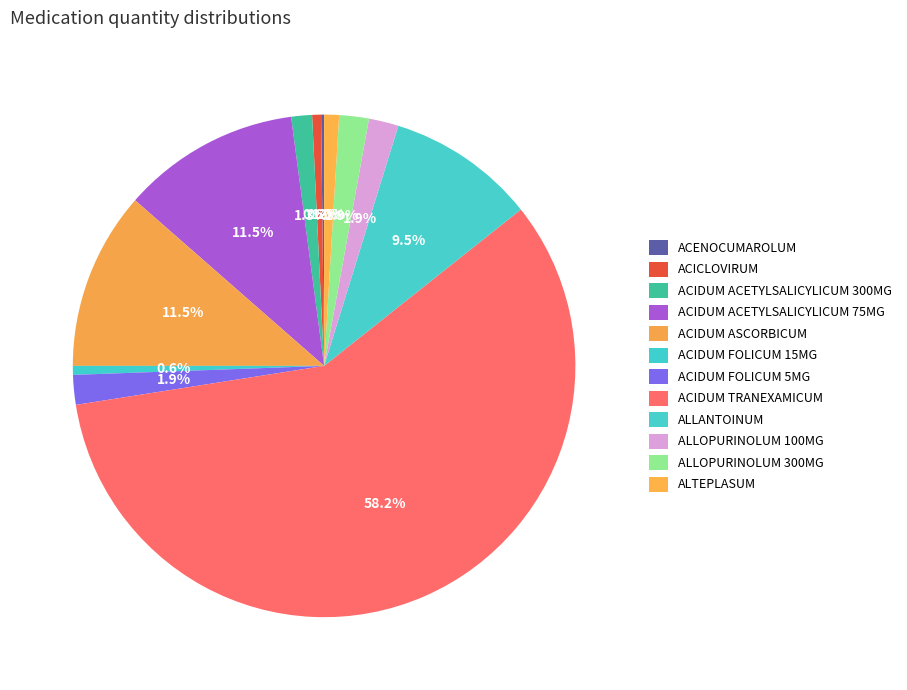

How much of the chart is everything except ACIDUM ASCORBICUM?

88.5%